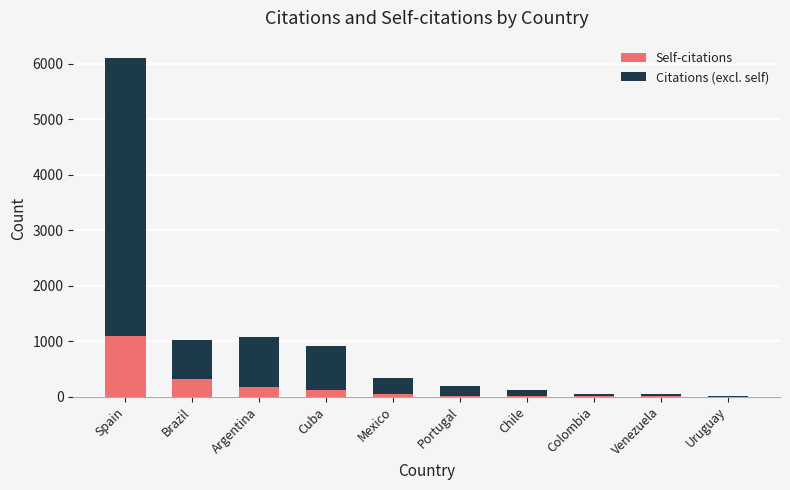

At which label is Self-citations closest to 544?

Brazil